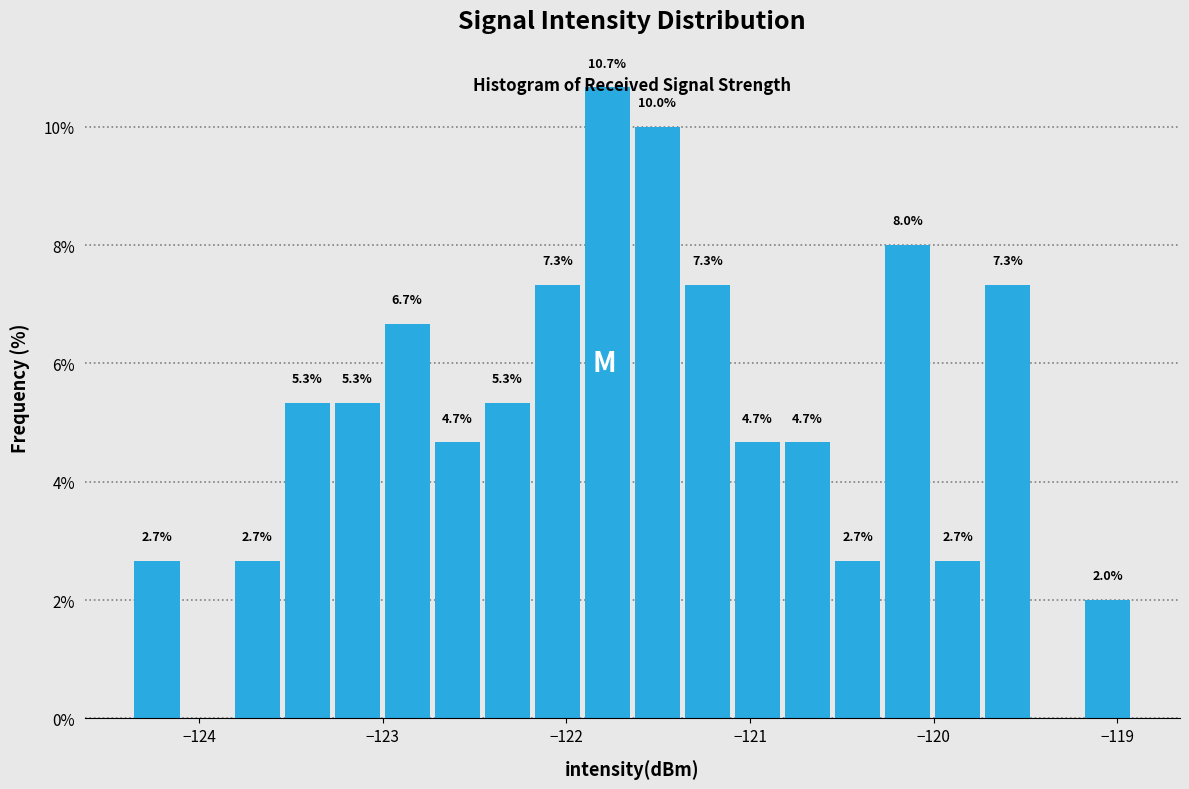

Read against the x-axis, roughly where is the centre of the tallest bar?

-121.8